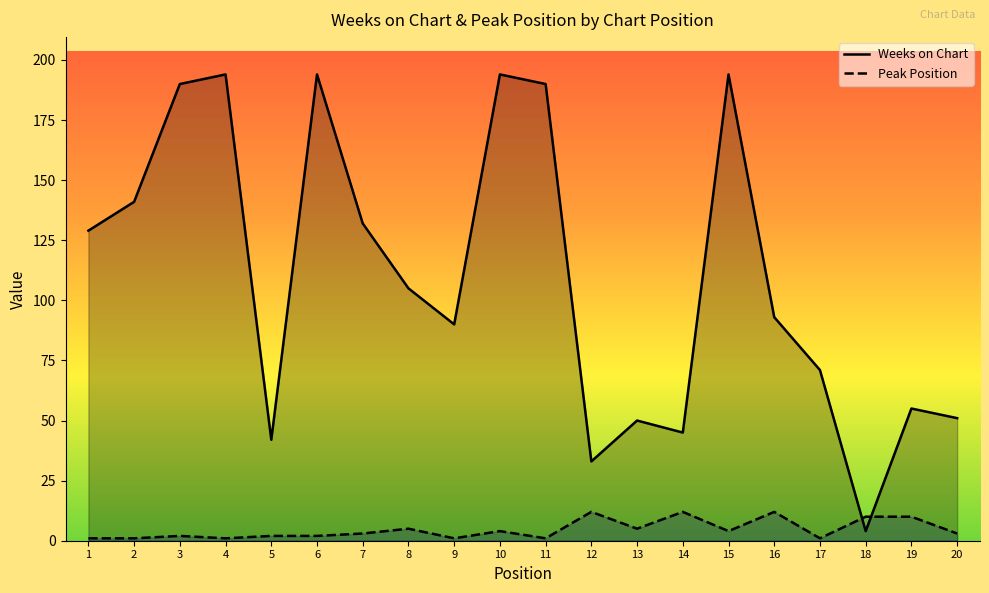

At how many categories does at least one series exceed 47?

16